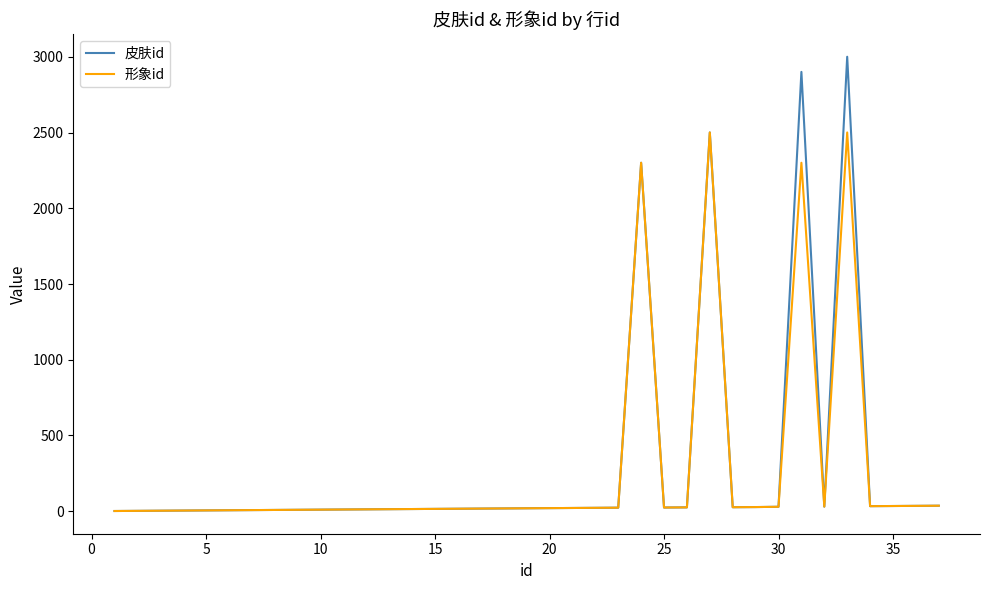

What are all the series names shown in the legend?

皮肤id, 形象id